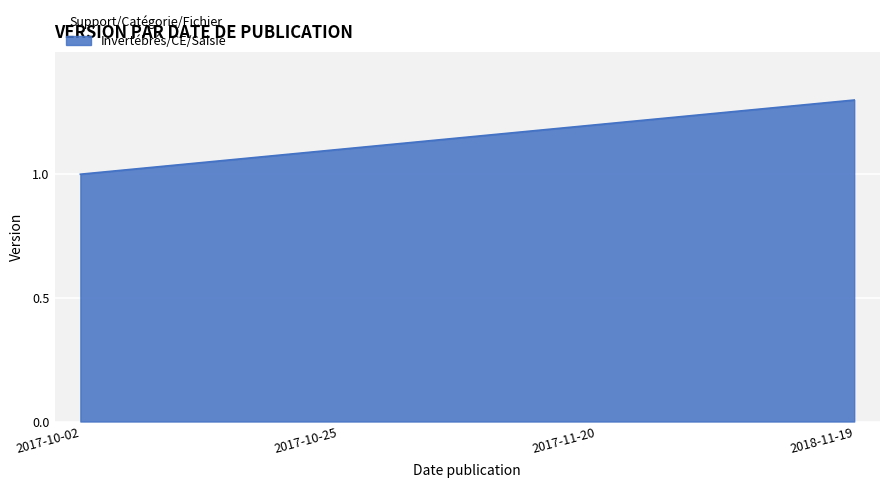

Read the value at 2018-11-19.

1.3